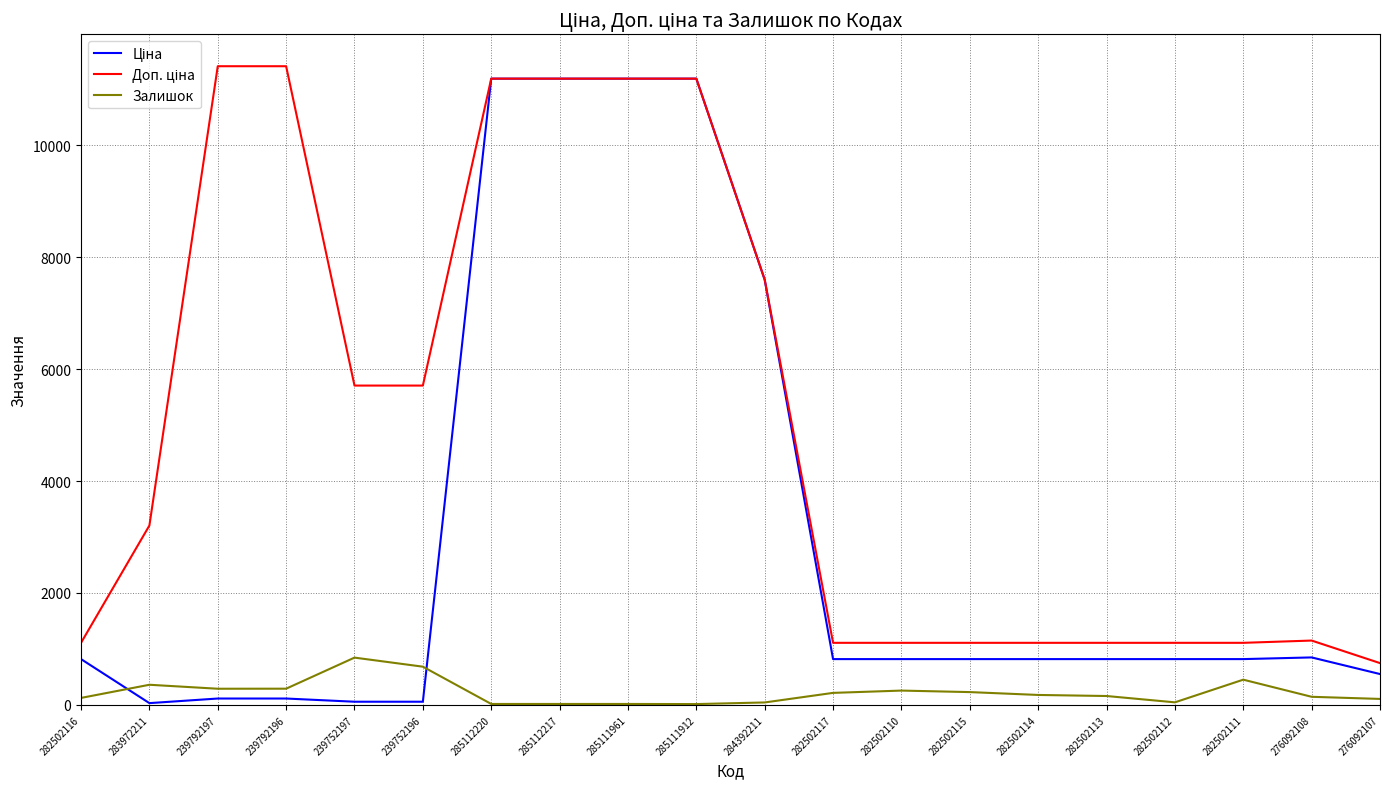

Which category has the lowest value across all series?

285111912